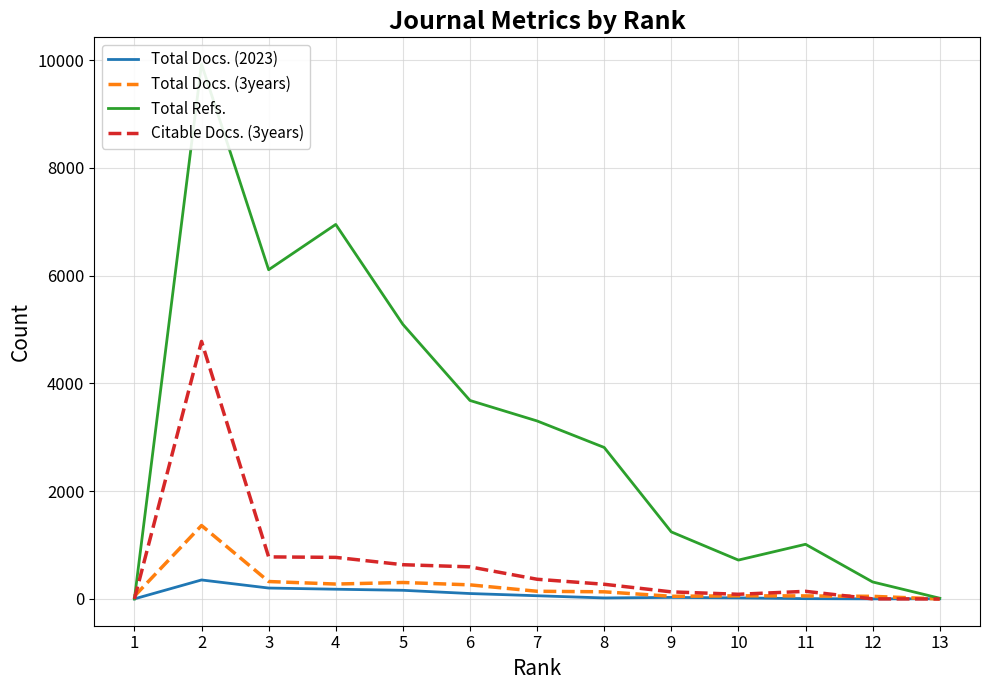

Reading left to right, extract all data points from this chart.

Total Docs. (2023): 2	353	203	181	161	101	60	19	29	20	6	2	4
Total Docs. (3years): 52	1363	324	277	306	262	143	133	50	59	57	49	0
Total Refs.: 0	9927	6110	6951	5097	3684	3304	2812	1245	722	1015	316	14
Citable Docs. (3years): 0	4780	781	772	636	596	366	273	132	87	142	2	0